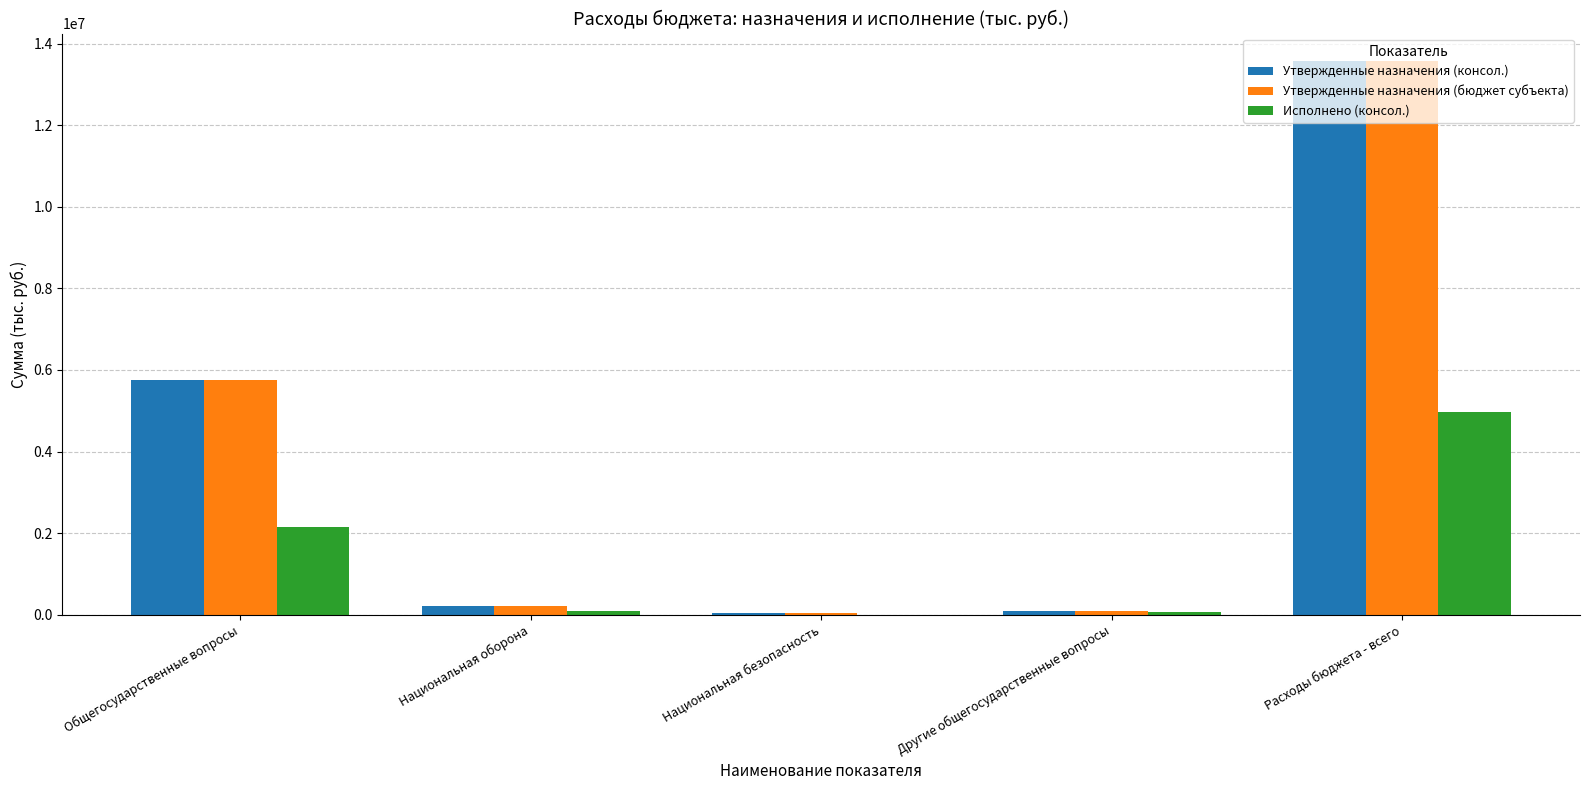

Is it true that Утвержденные назначения (бюджет субъекта) equals 13569700.0 at Расходы бюджета - всего?

True